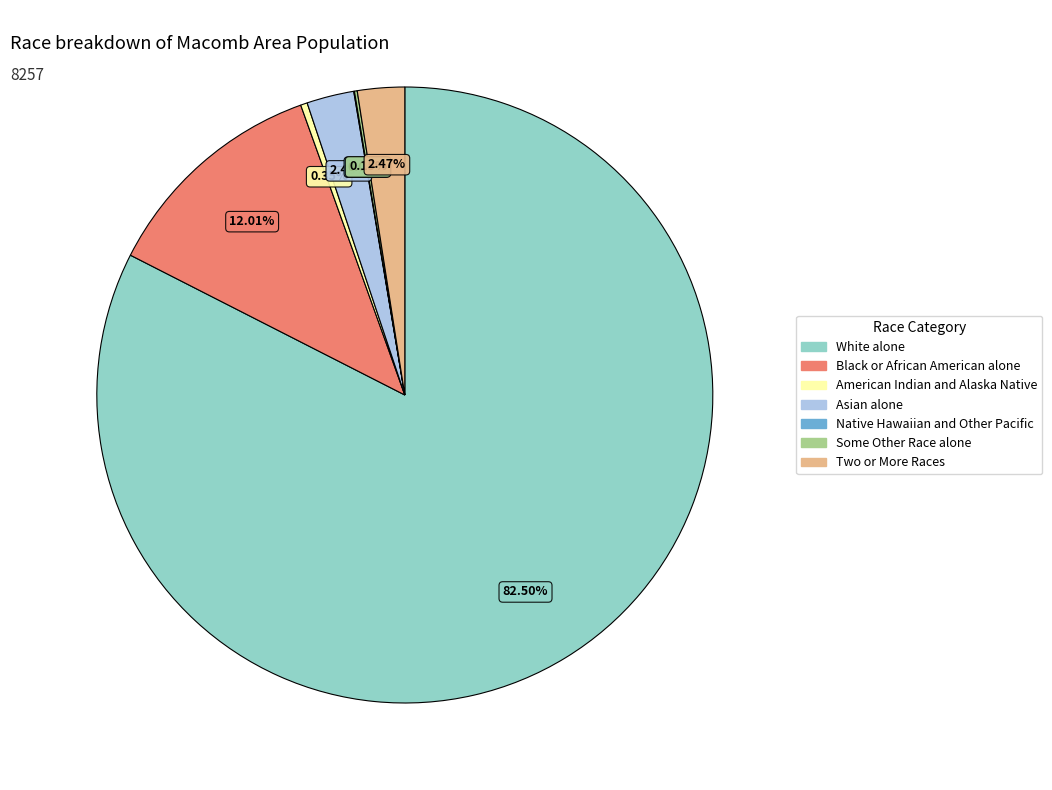

Does any single category account for the majority?

Yes